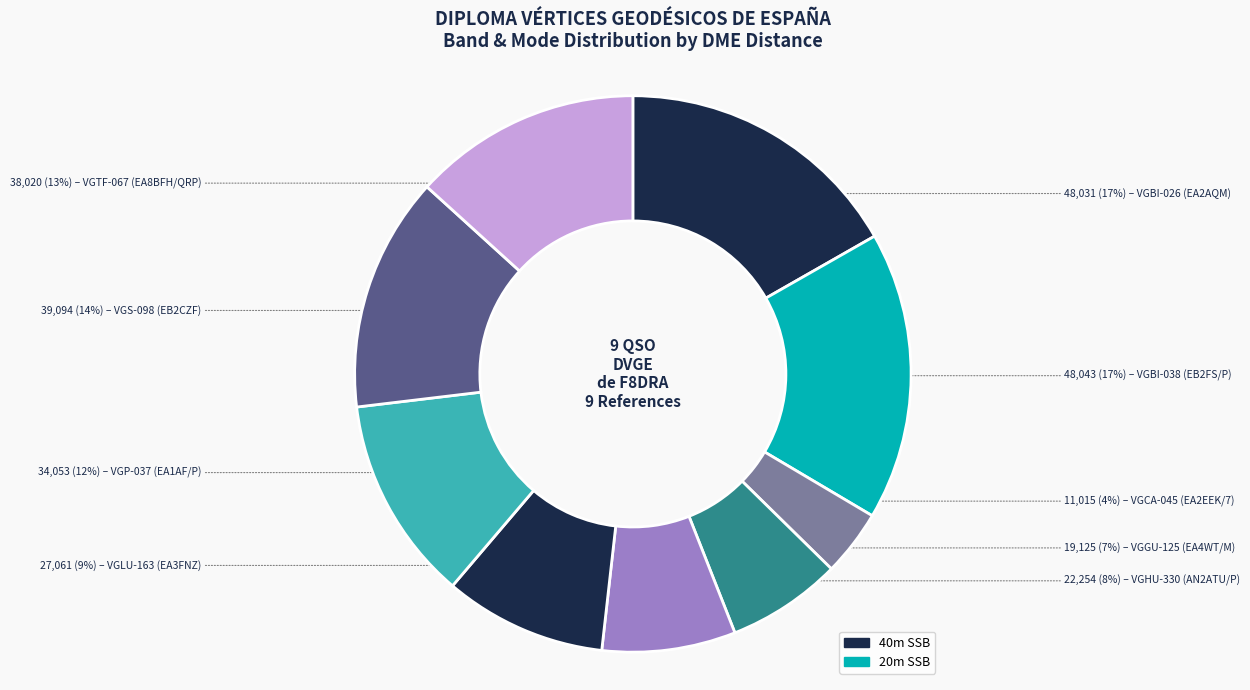

Count the number of slices in the pie.

9